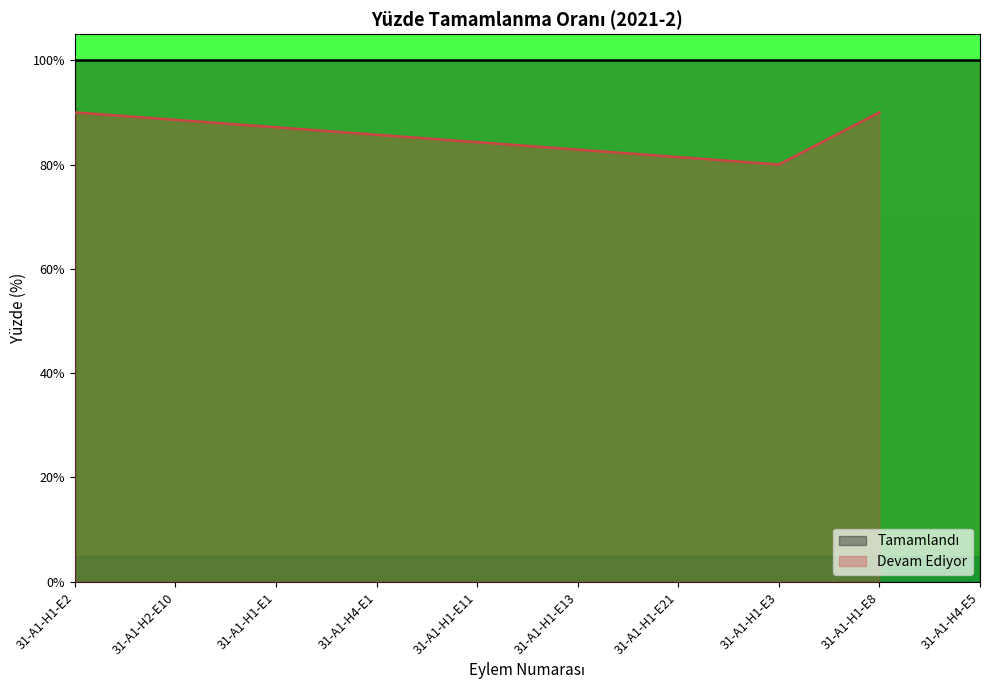

What is the maximum value for Devam Ediyor?

90